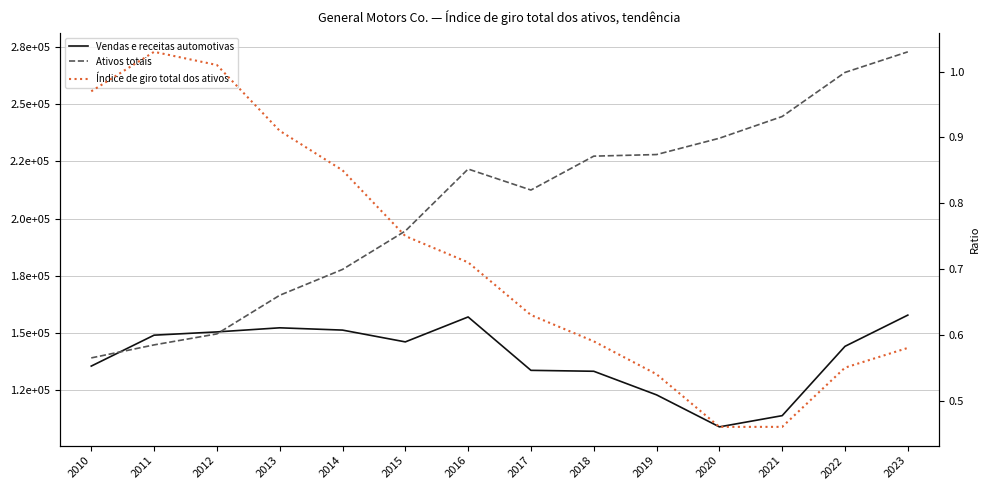

True or false: Ativos totais and Índice de giro total dos ativos cross at least once.

False